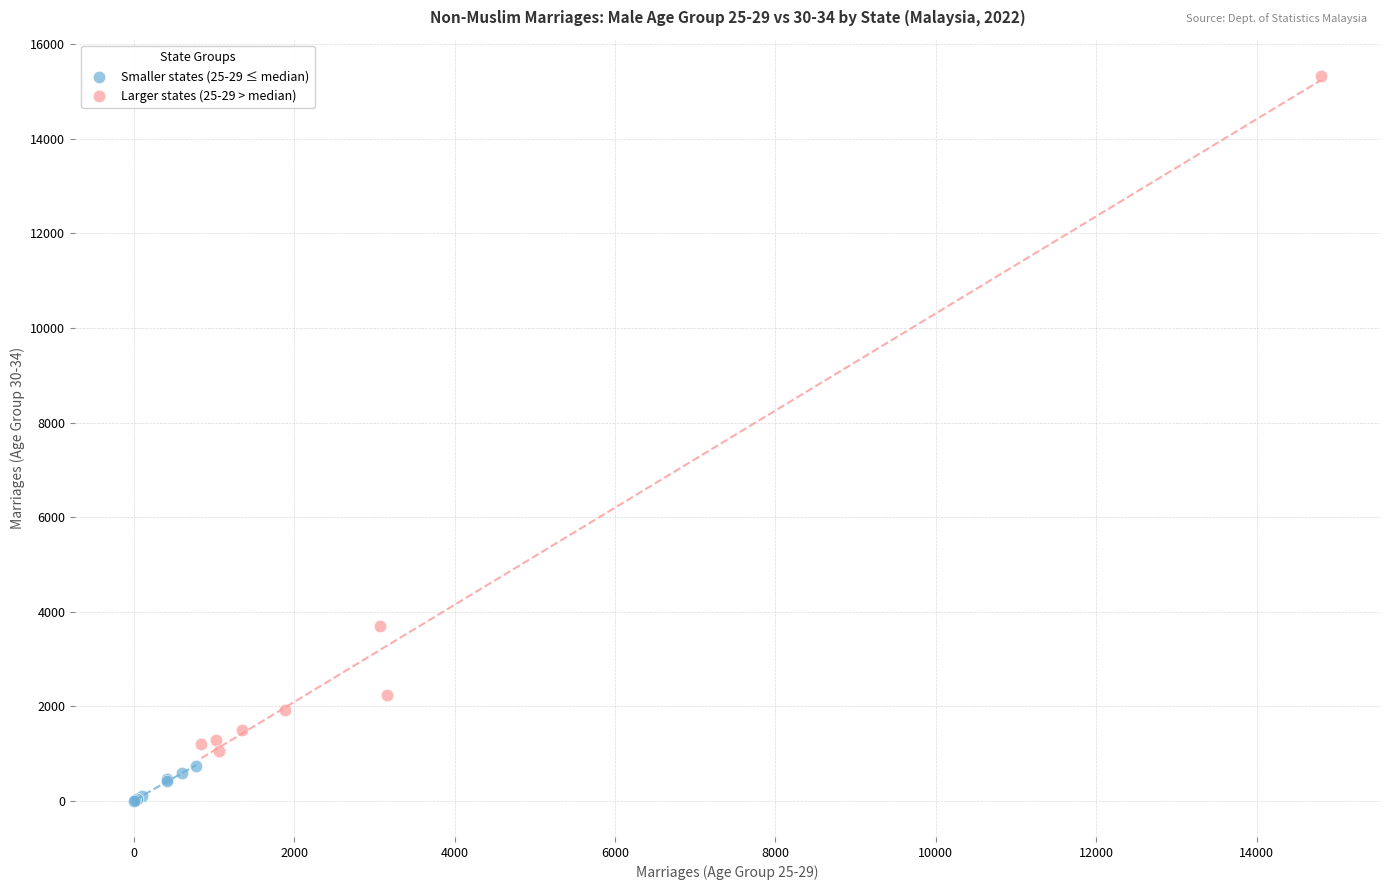

Which series has the largest Y range (max minus min)?

Larger states (25-29 > median)